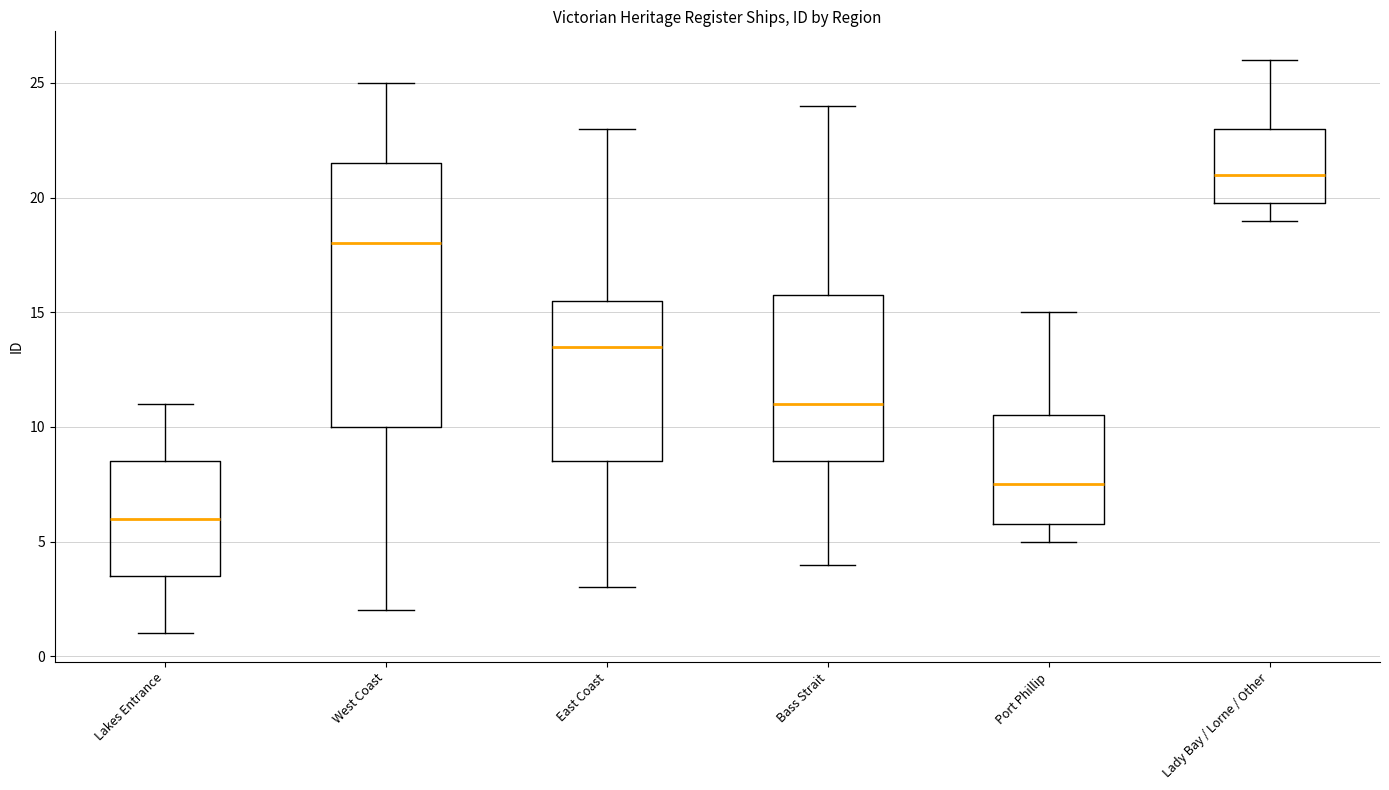

Reading left to right, read every box against the y-axis: the position of its median line, the range the box covers, and the ends of its whiskers. The values are not printed on the chart, so give them approximately, as read against the axis.

Lakes Entrance: median 6.0, box 3.5 to 8.5, whiskers 1.0 to 11.0
West Coast: median 18.0, box 10.0 to 21.5, whiskers 2.0 to 25.0
East Coast: median 13.5, box 8.5 to 15.5, whiskers 3.0 to 23.0
Bass Strait: median 11.0, box 8.5 to 16.0, whiskers 4.0 to 24.0
Port Phillip: median 7.5, box 6.0 to 10.5, whiskers 5.0 to 15.0
Lady Bay / Lorne / Other: median 21.0, box 20.0 to 23.0, whiskers 19.0 to 26.0